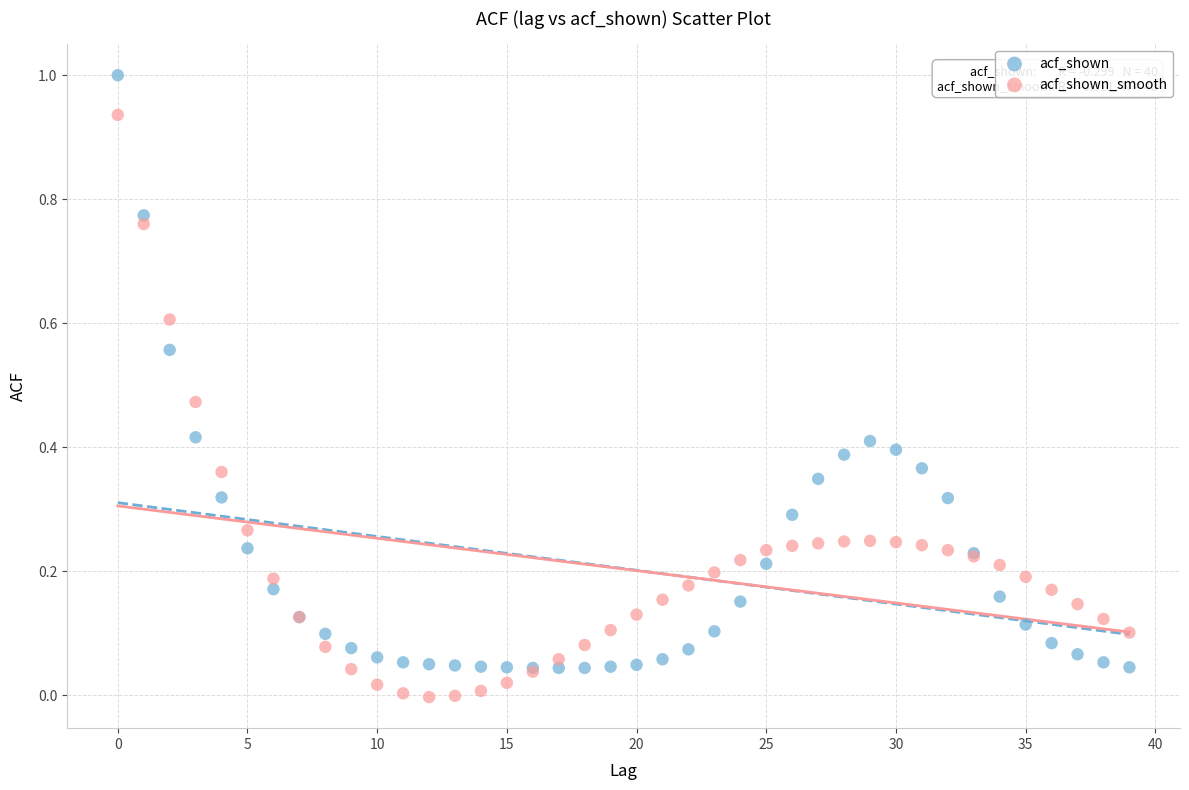

Which series reaches the minimum Y coordinate?

acf_shown_smooth